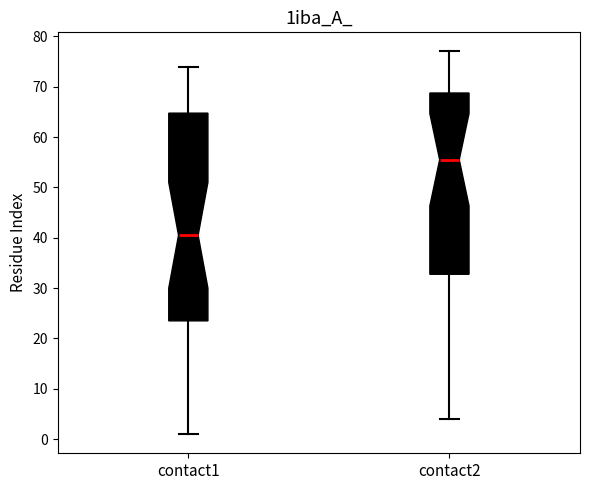

Which box has the lowest median line?

contact1